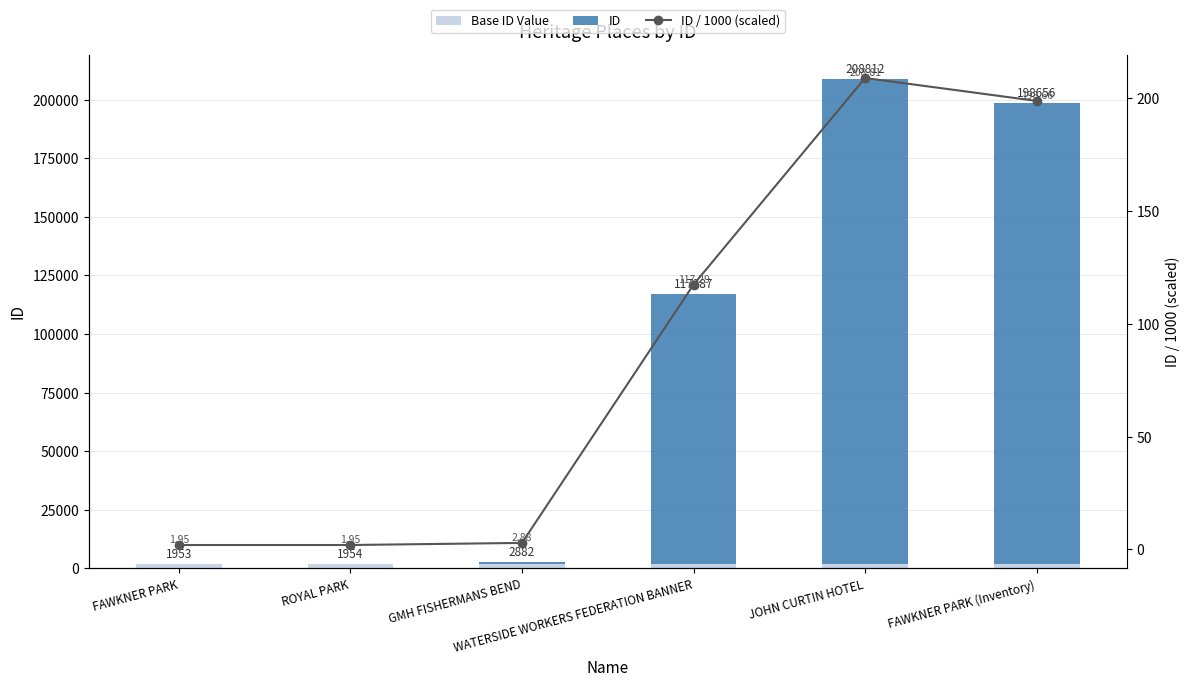

What is the sum of the Base ID Value values at WATERSIDE WORKERS FEDERATION BANNER and JOHN CURTIN HOTEL?

3906.0